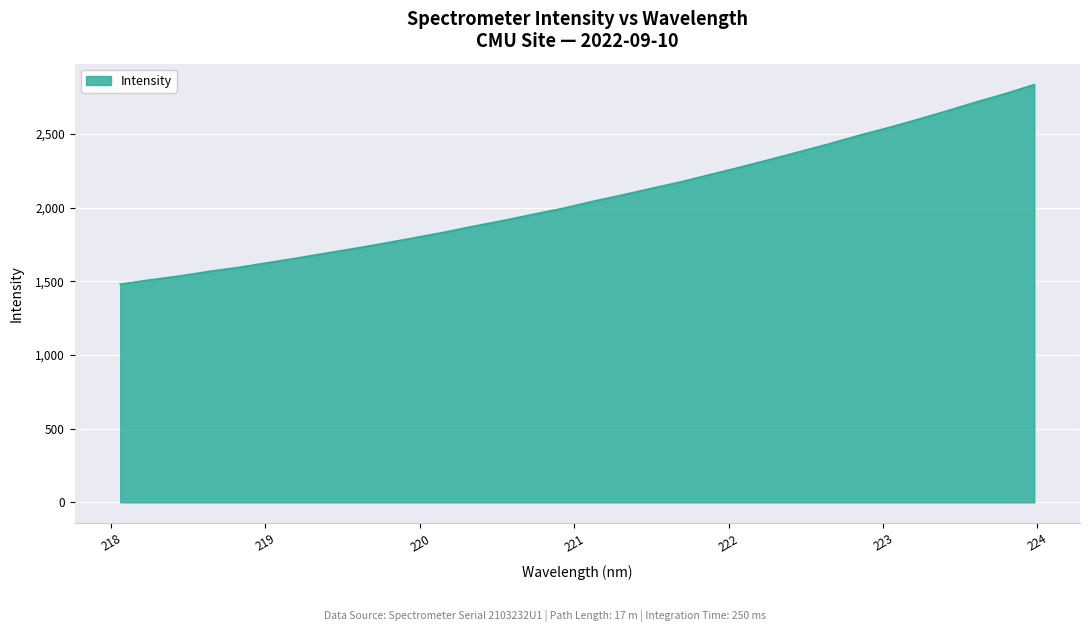

What is the difference between the maximum and minimum values?

1354.3